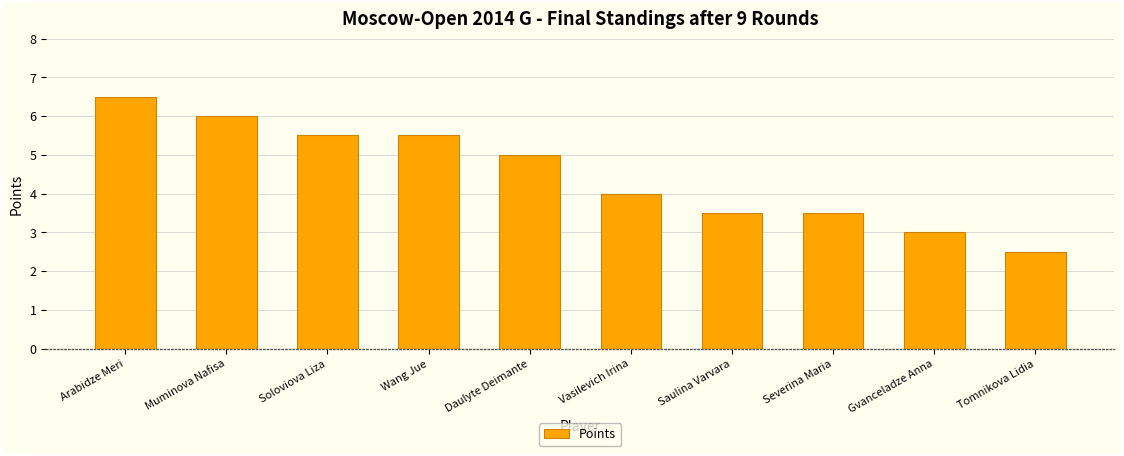

The chart shows a value of 7.2 at Wang Jue. True or false?

False